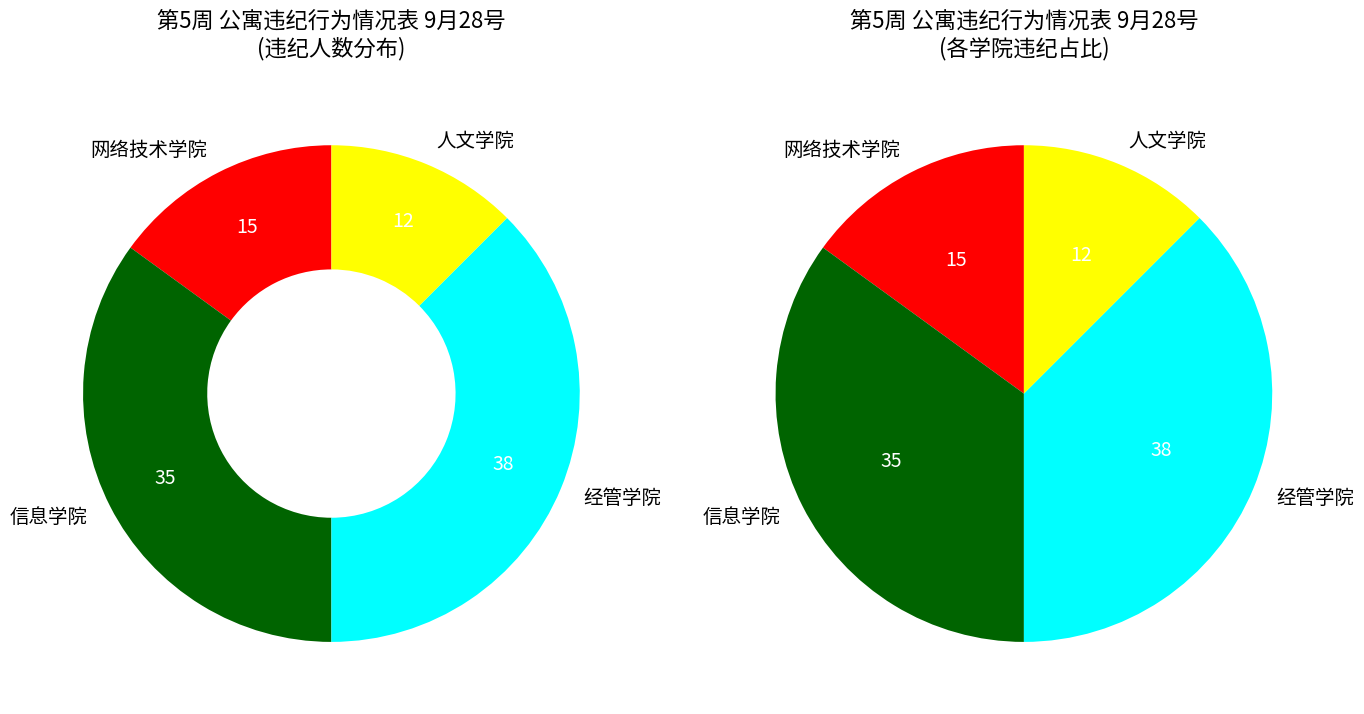

Which category has the biggest portion of the pie?

经管学院